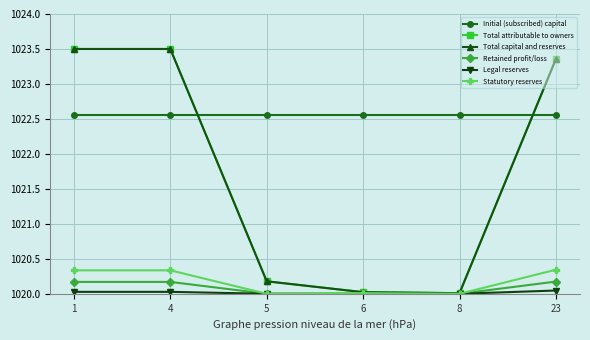

Is the value of Retained profit/loss at 8 greater than the value of Statutory reserves at 8?

No